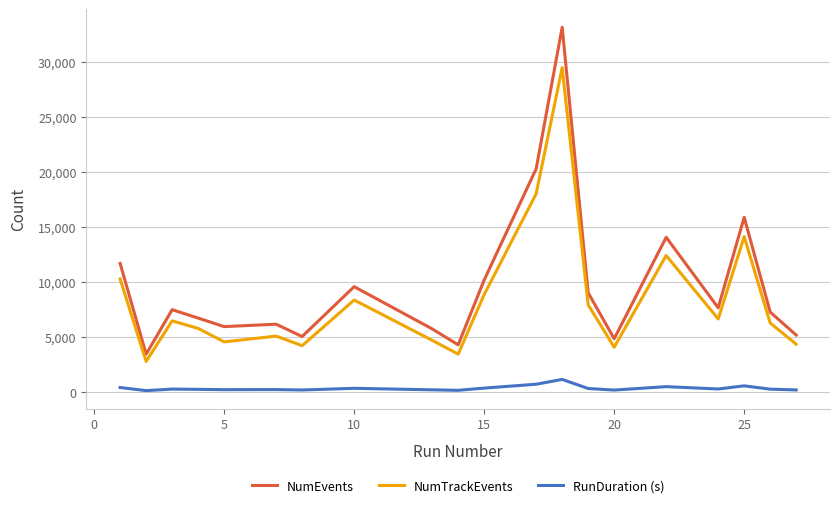

True or false: NumEvents and RunDuration (s) cross at least once.

False